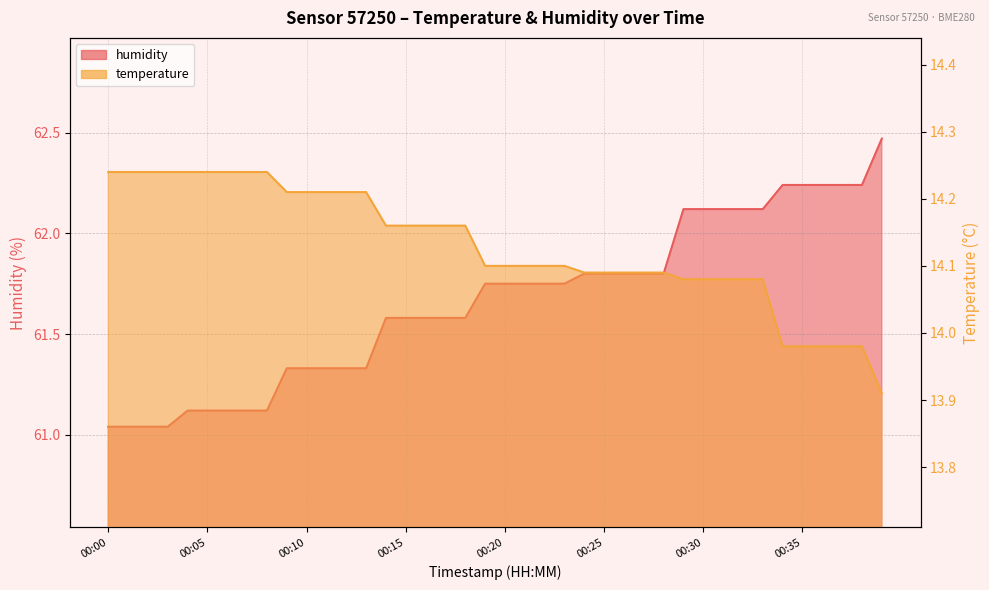

Which category has the highest value in the temperature series?

00:00